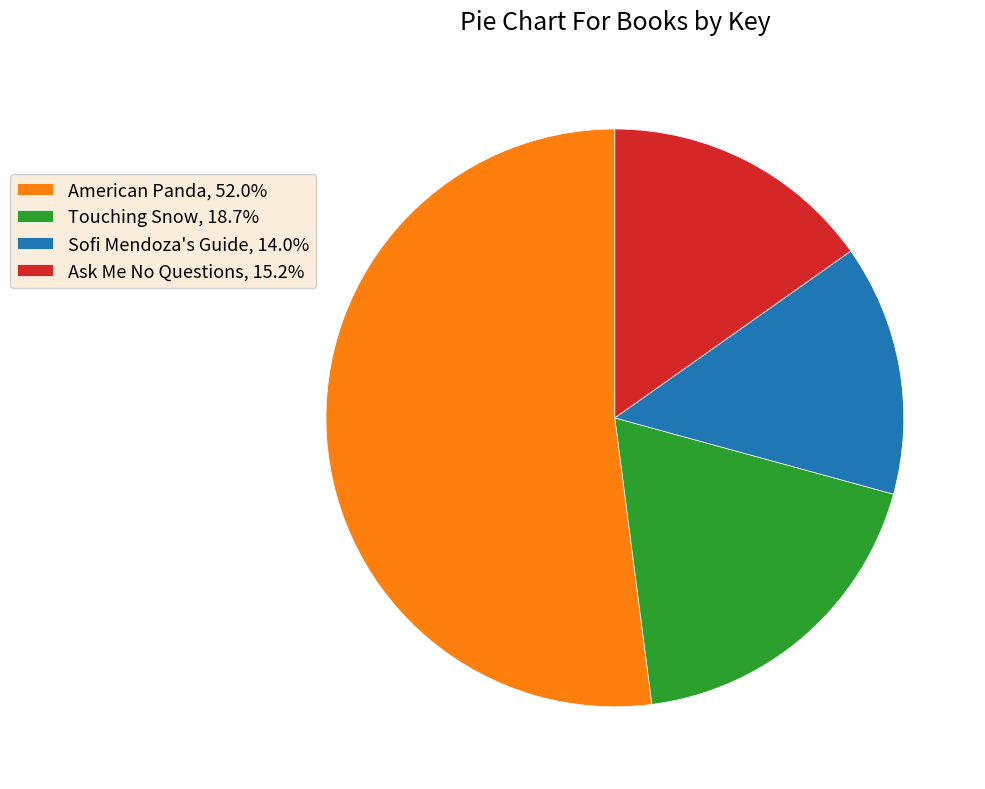

Which category has the smallest portion of the pie?

Sofi Mendoza's Guide